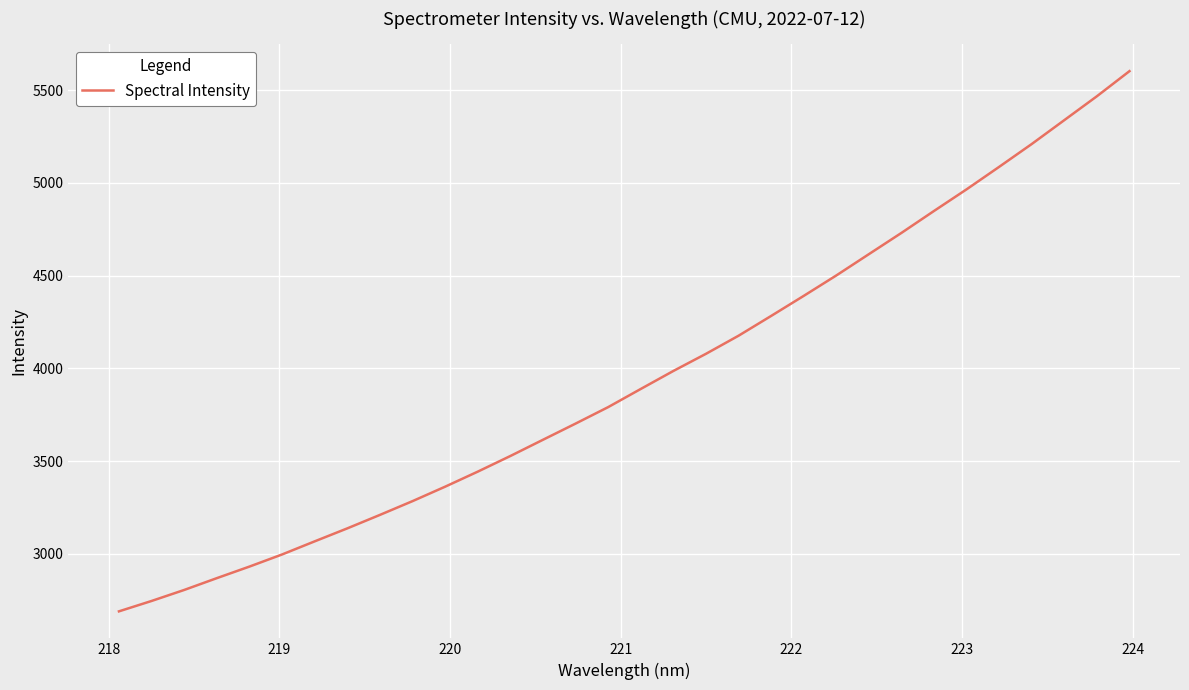

What is the difference between the maximum and minimum values?

2912.3